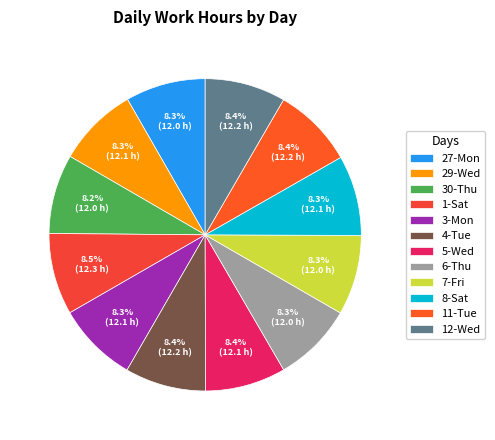

Rank the categories by value from highest to lowest.

1-Sat, 4-Tue, 11-Tue, 12-Wed, 5-Wed, 29-Wed, 3-Mon, 8-Sat, 27-Mon, 6-Thu, 7-Fri, 30-Thu